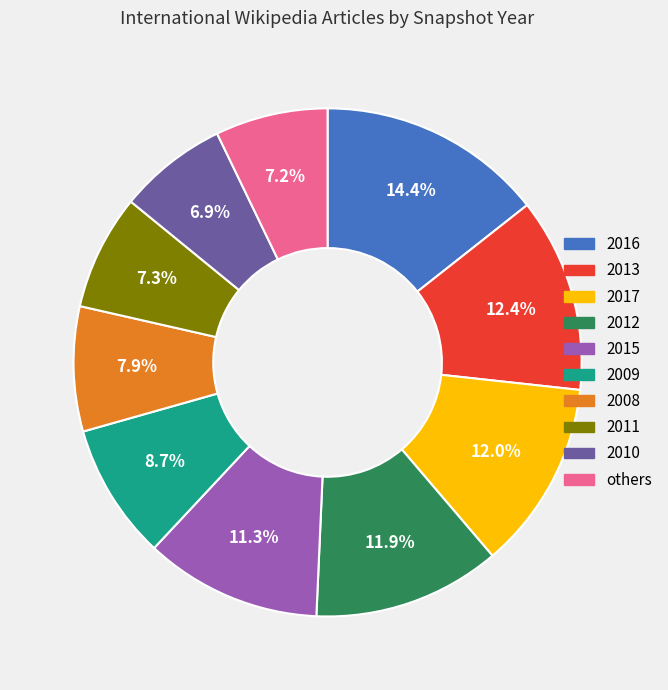

Is there a majority slice in this chart?

No